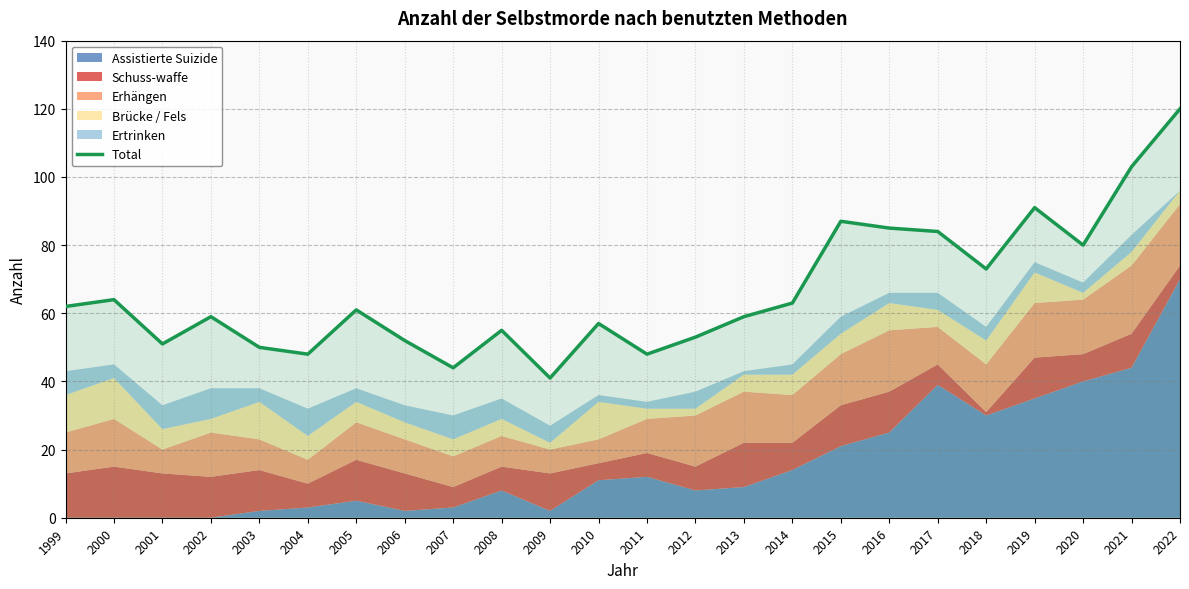

Read the value at 2005, to the nearest 10.

60